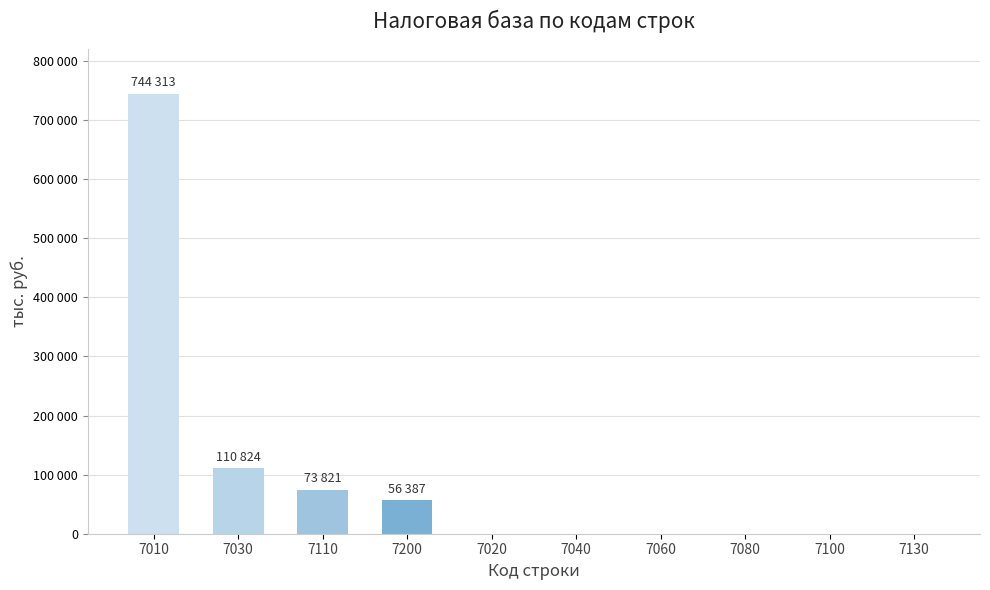

Reading left to right, transcribe all the data shown in this chart.

744313	110824	73821	56387	0	0	0	0	0	0